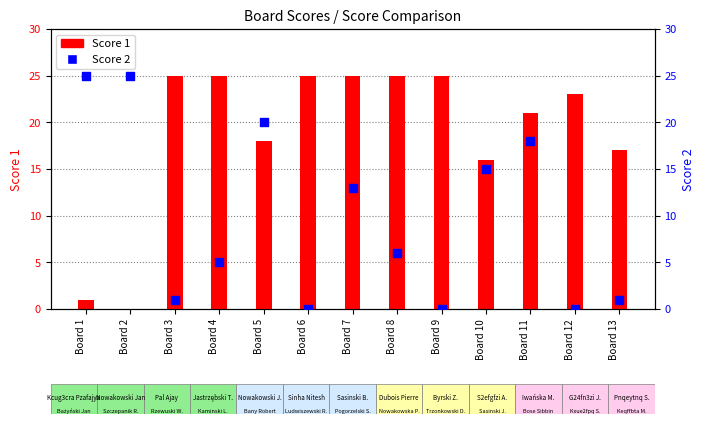

Which series has the widest spread of Y values?

Score 1